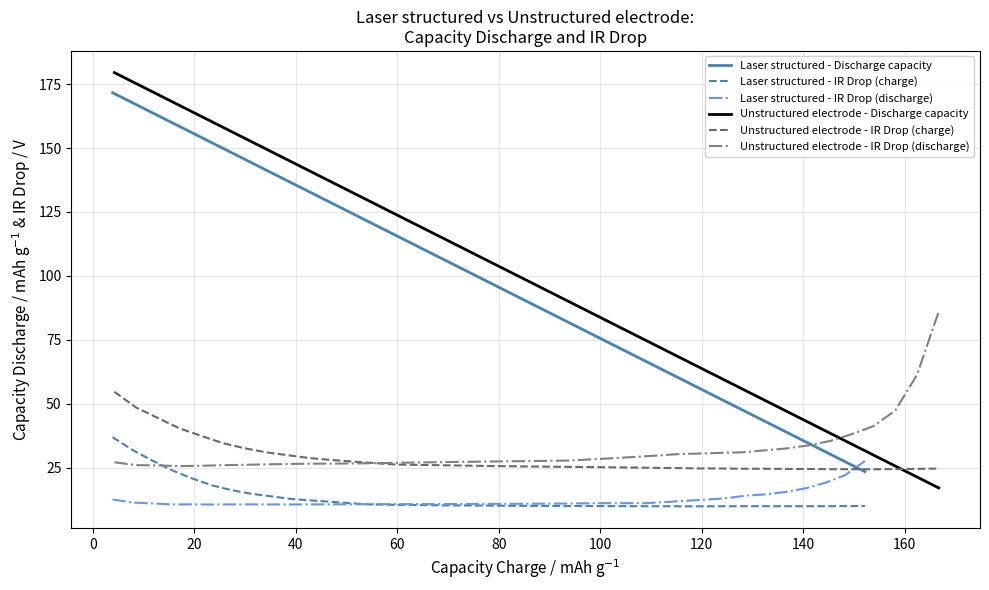

What is the highest value of the Unstructured electrode - IR Drop (discharge) series?

86.0